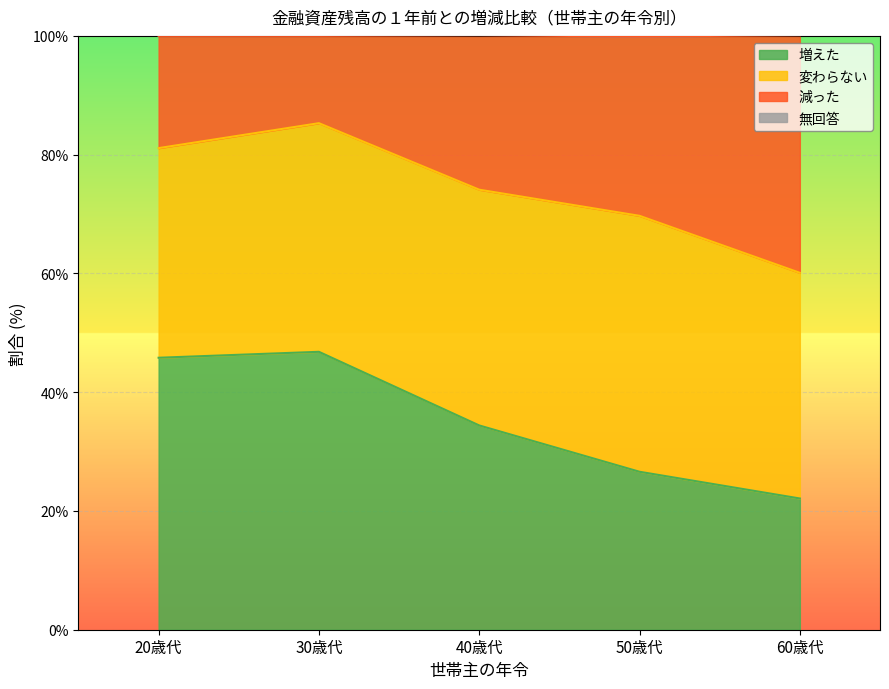

True or false: 増えた and 減った intersect in this chart.

False